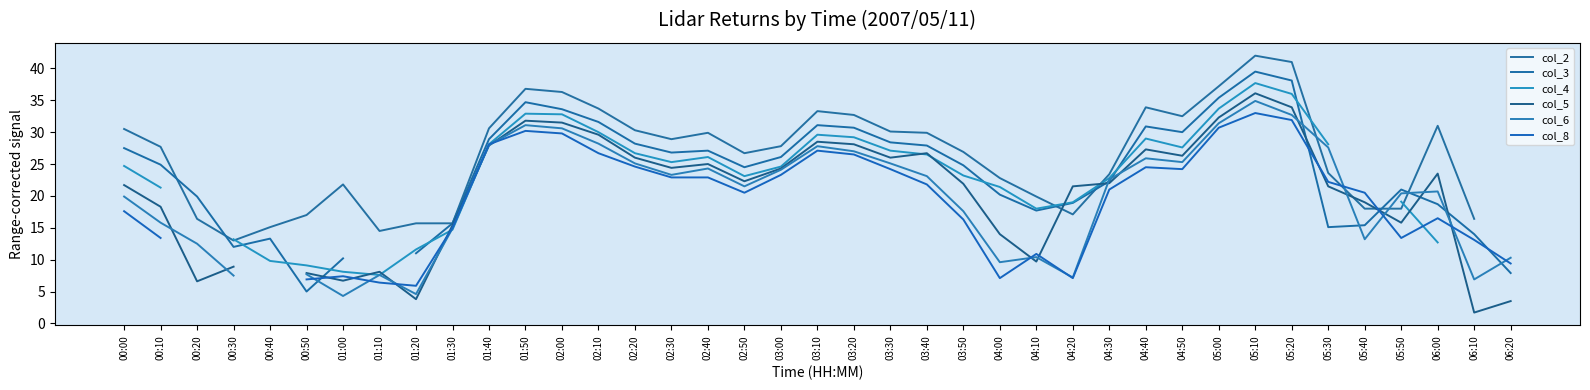

Which has a higher value, 01:00 or 02:10?

02:10